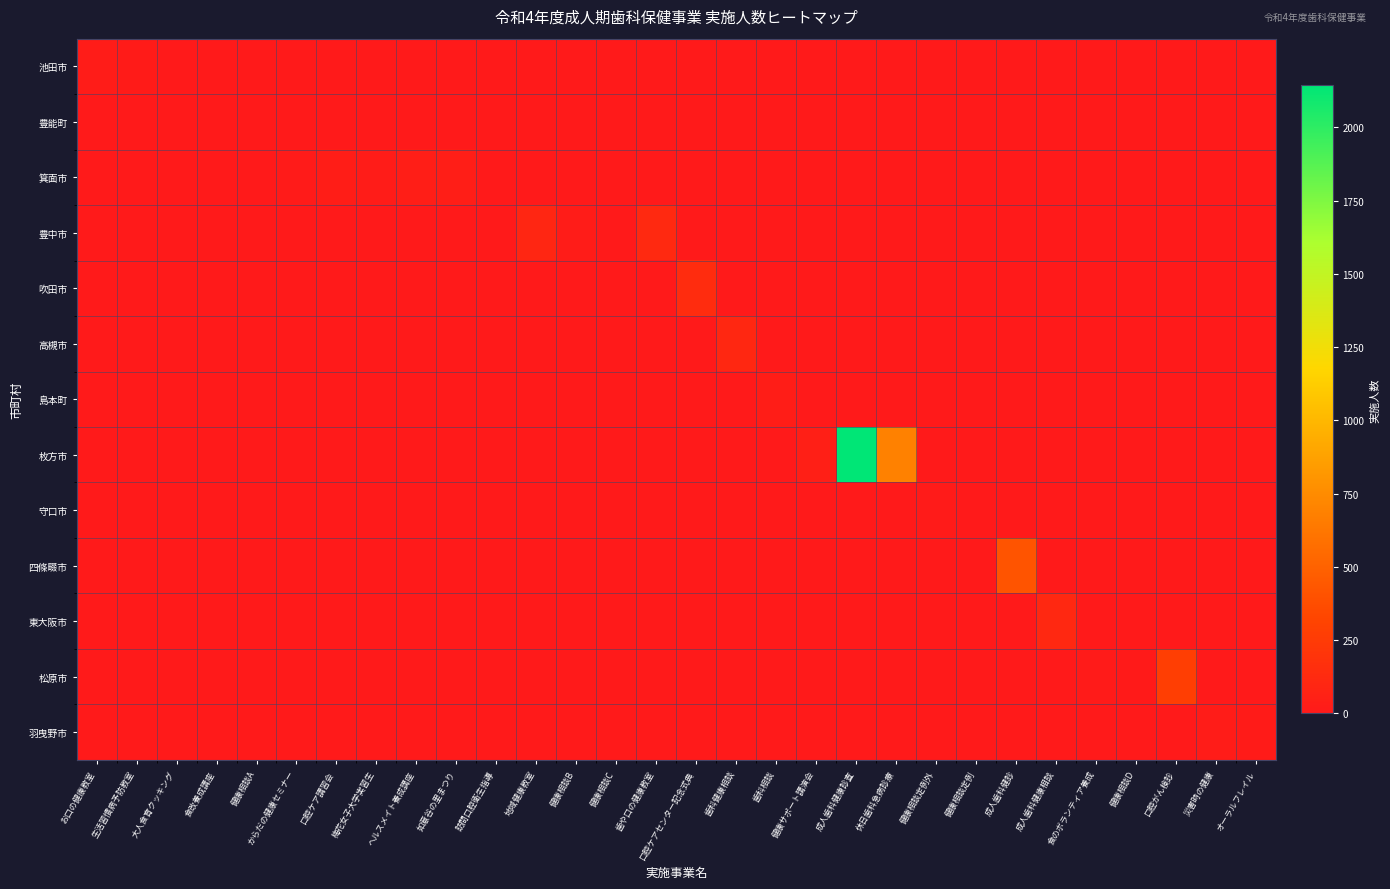

Which has a higher value, 訪問口腔衛生指導 or からだの健康セミナー?

訪問口腔衛生指導